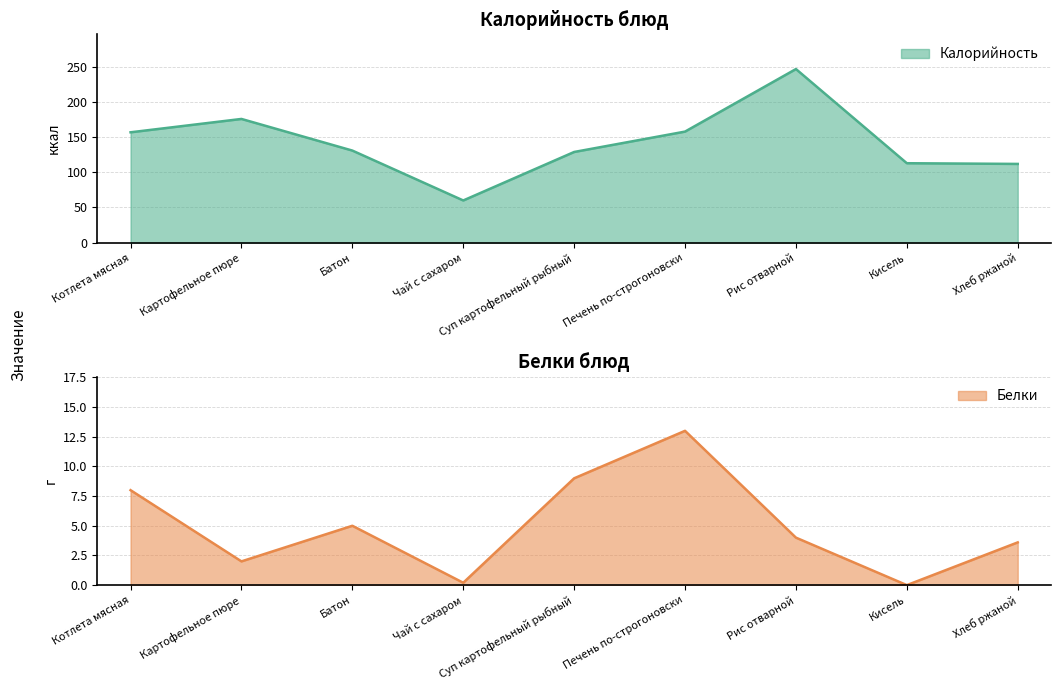

Which series changed the most between Картофельное пюре and Рис отварной?

Калорийность